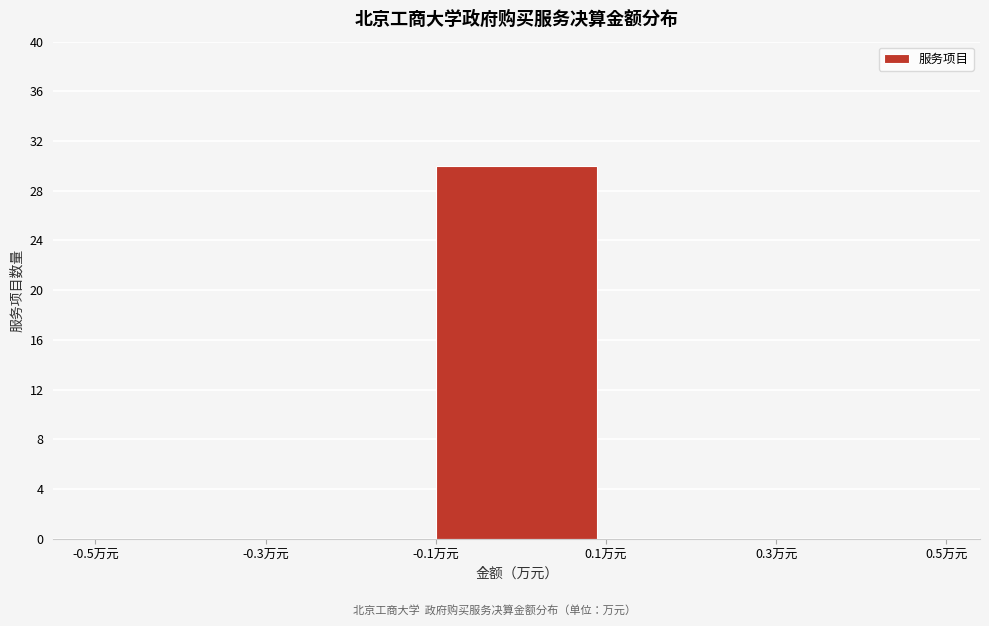

Reading left to right, list every bar in this chart as the range it spans on the x-axis followed by its height. The values are not printed on the chart, so give them approximately, as read against the axis.

-0.5 to -0.3: 0
-0.3 to -0.1: 0
-0.1 to 0.1: 30
0.1 to 0.3: 0
0.3 to 0.5: 0